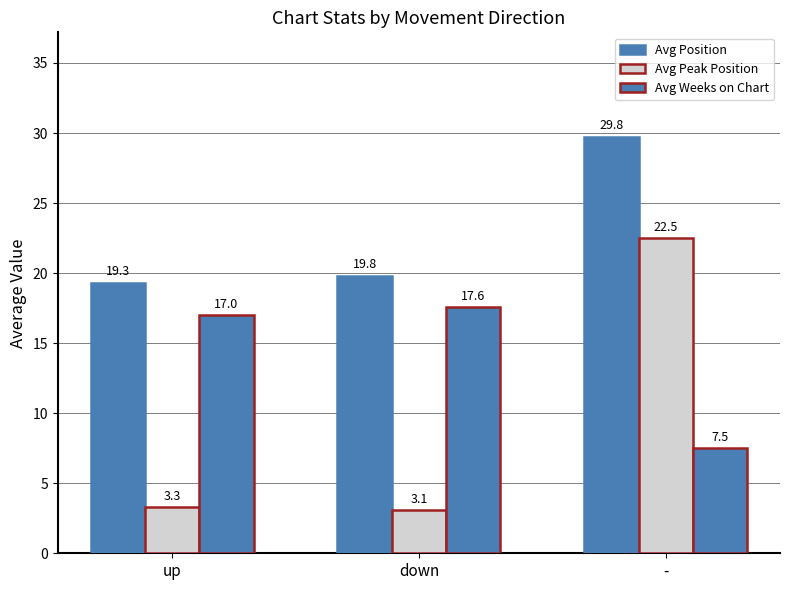

Rank the categories by Avg Position value from highest to lowest.

-, down, up